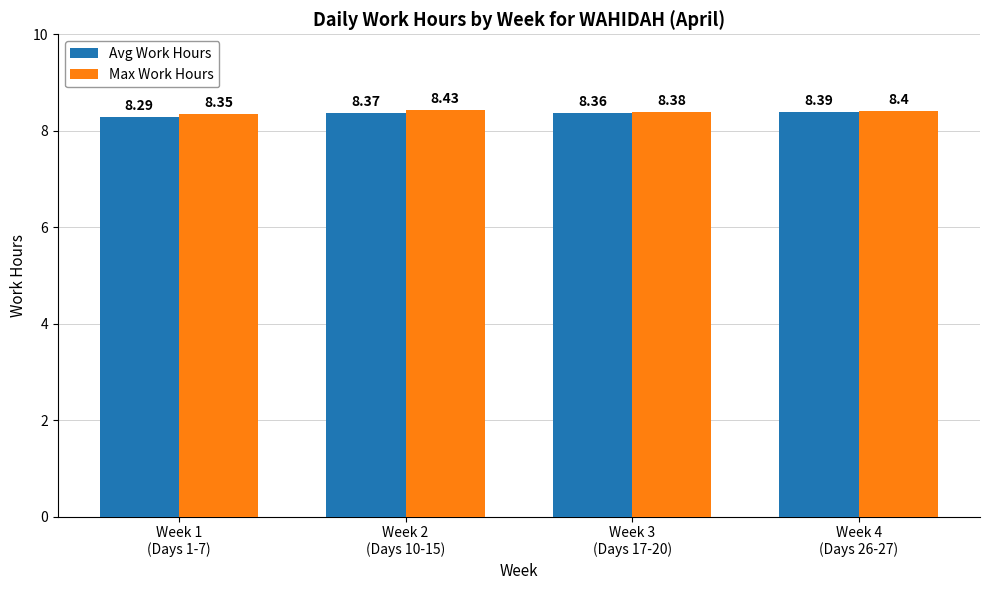

Rank the series by their average value, from lowest to highest.

Avg Work Hours, Max Work Hours